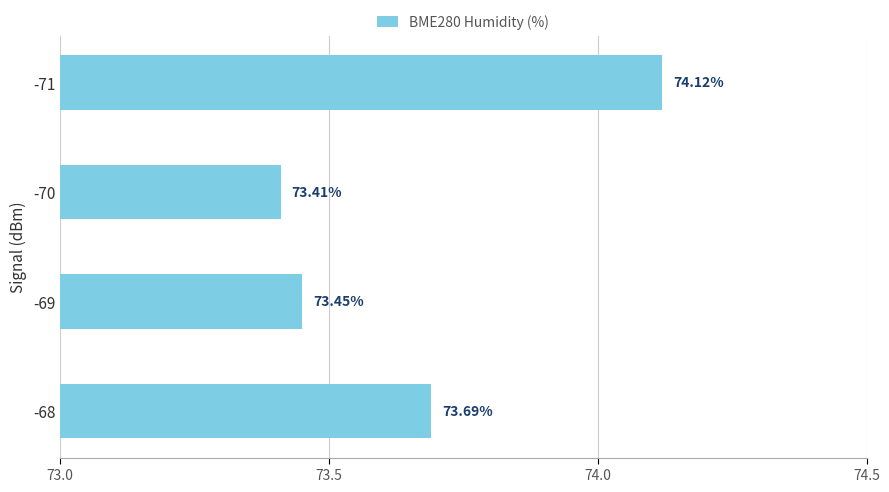

What is the sum of the values at -70 and -71?

147.5